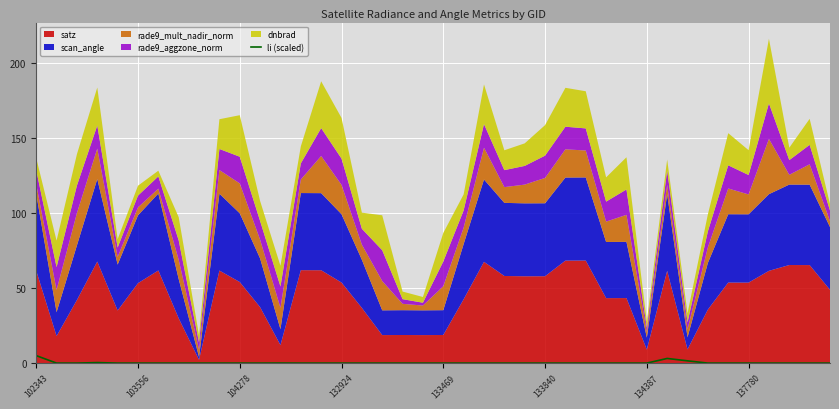

What is the difference between the maximum and minimum values?

5.0